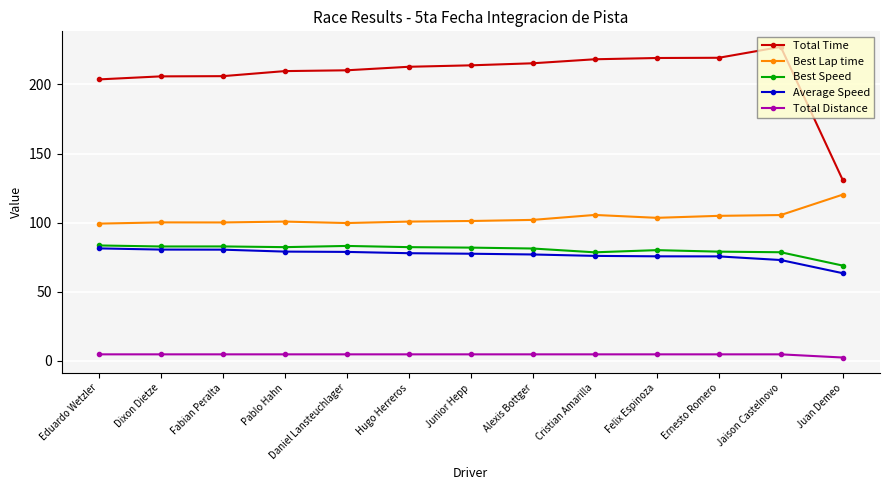

True or false: Total Time and Total Distance intersect in this chart.

False